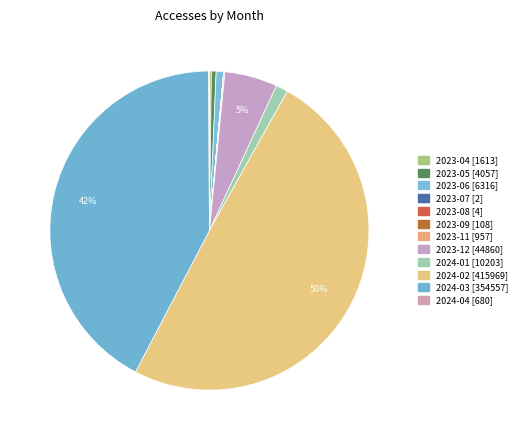

True or false: 2023-11 accounts for 1% of the total.

False